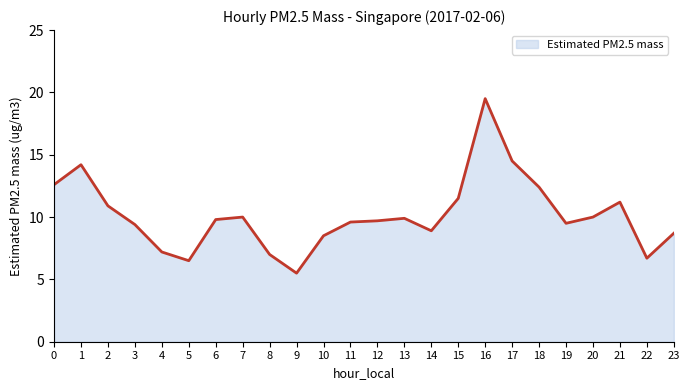

The chart shows a value of 9.6 at 11. True or false?

True